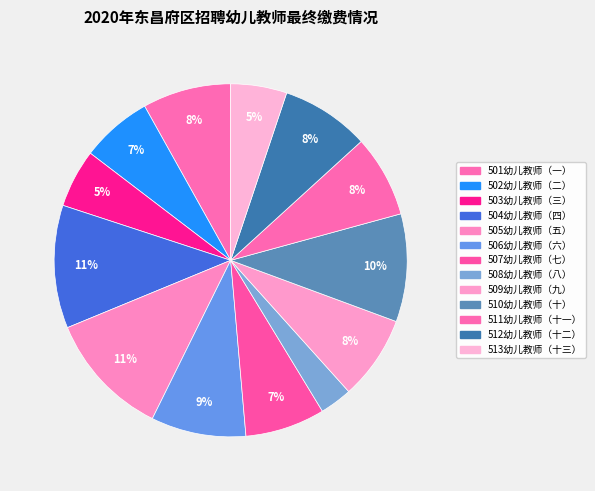

Is there any slice that represents more than half of the pie?

No